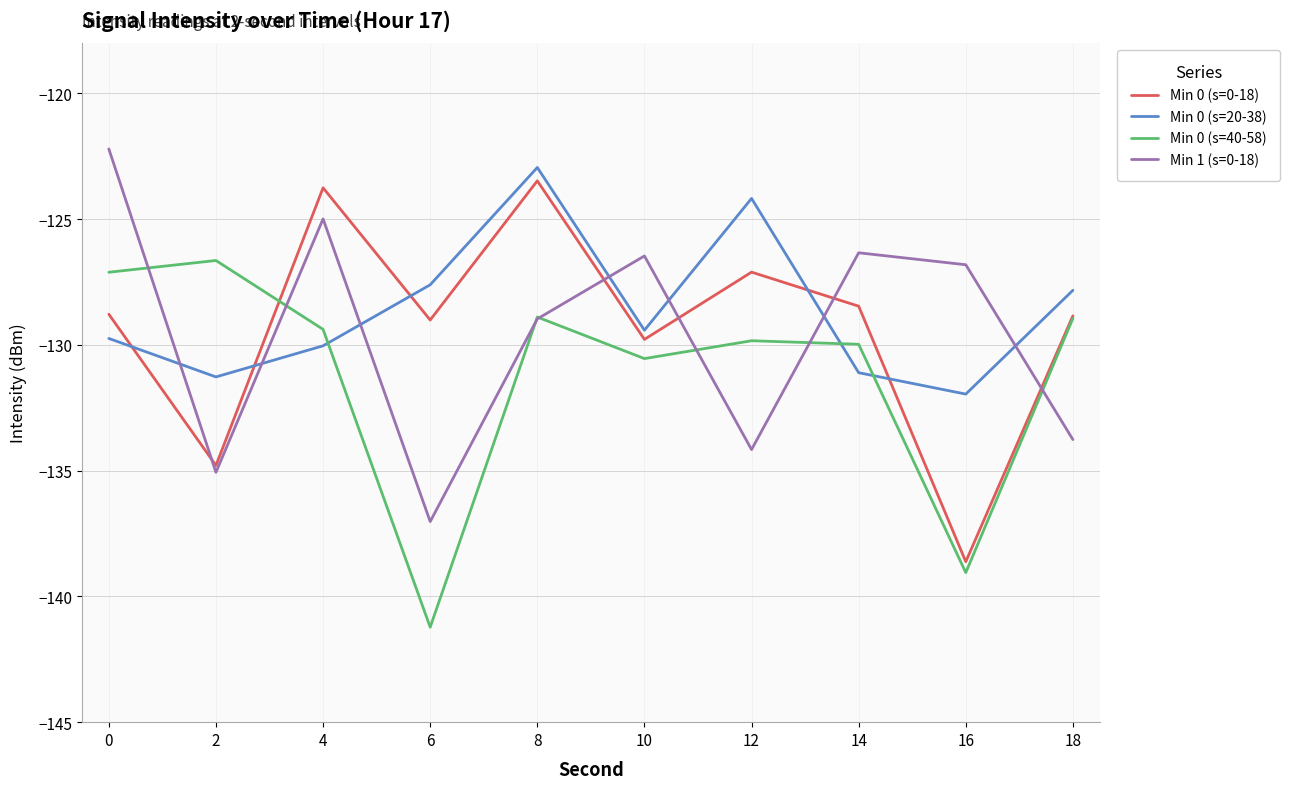

Reading right to left, extract all data points from this chart.

Min 0 (s=0-18): -128.8	-138.6	-128.5	-127.1	-129.8	-123.5	-129.0	-123.8	-134.8	-128.8
Min 0 (s=20-38): -127.8	-132.0	-131.1	-124.2	-129.4	-122.9	-127.6	-130.0	-131.3	-129.7
Min 0 (s=40-58): -128.9	-139.1	-130.0	-129.8	-130.5	-128.9	-141.2	-129.4	-126.6	-127.1
Min 1 (s=0-18): -133.8	-126.8	-126.3	-134.2	-126.5	-129.0	-137.0	-125.0	-135.1	-122.2